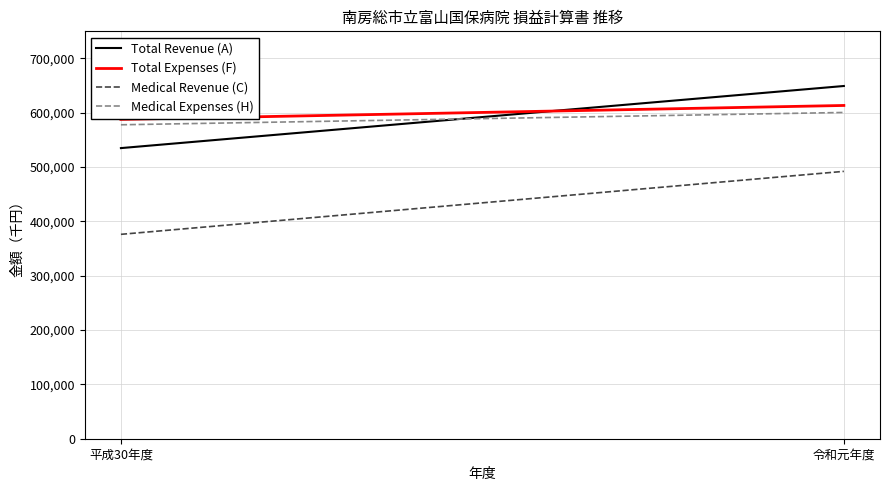

Rank the categories by Medical Revenue (C) value from lowest to highest.

平成30年度, 令和元年度